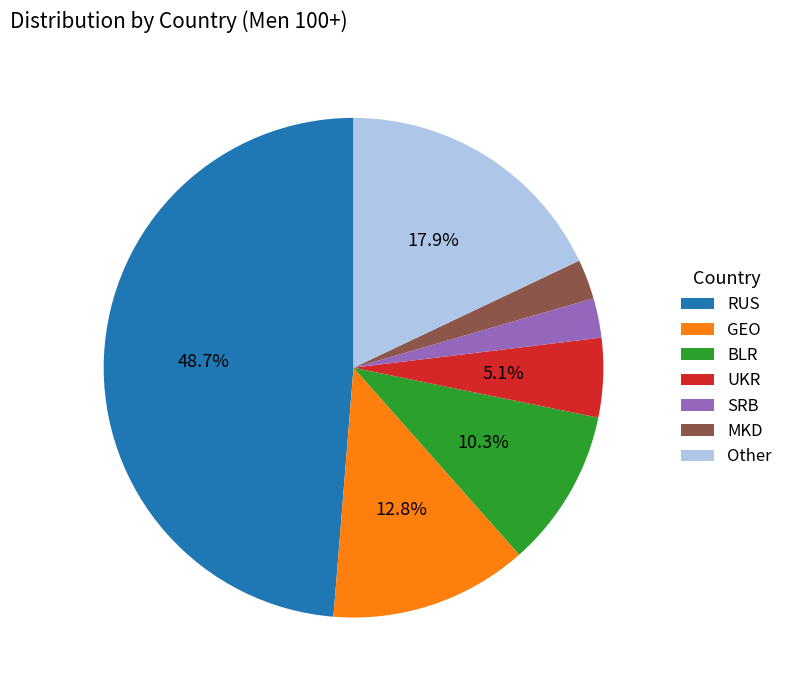

Between Other and MKD, which is larger?

Other